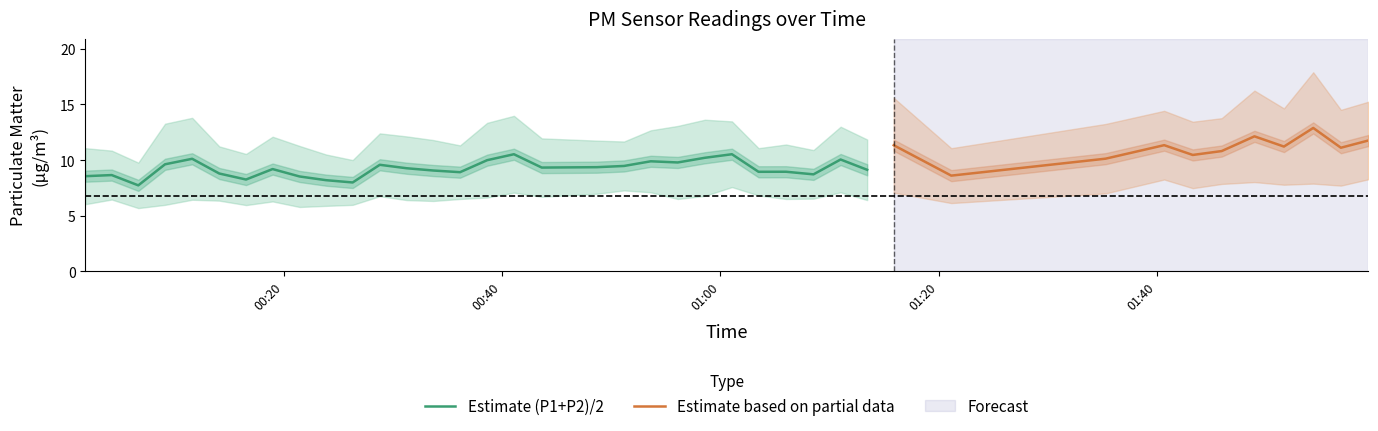

What is the maximum value for Estimate (P1+P2)/2?

10.5